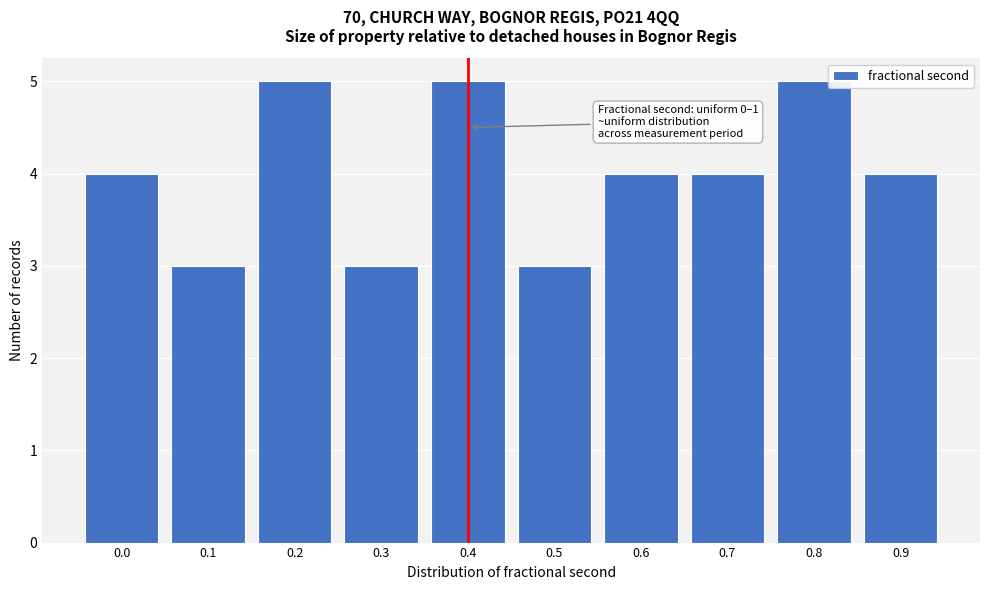

Reading right to left, extract all data points from this chart.

4	5	4	4	3	5	3	5	3	4